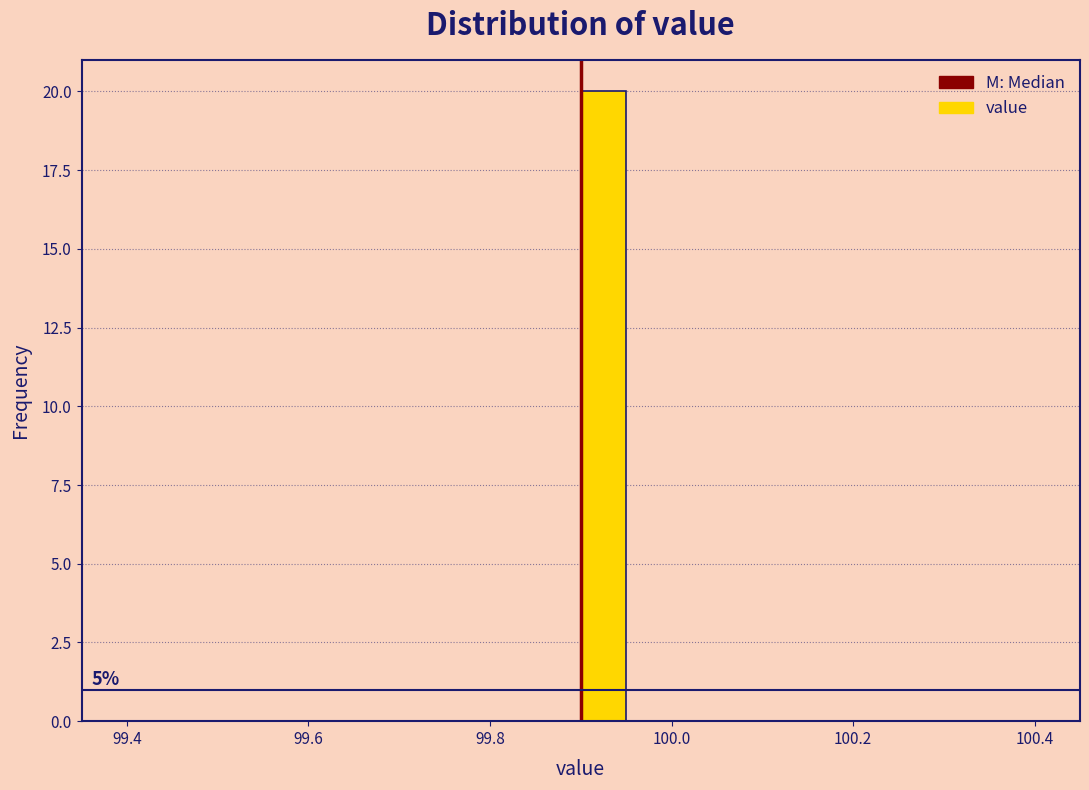

Read against the x-axis, roughly where is the centre of the tallest bar?

99.92